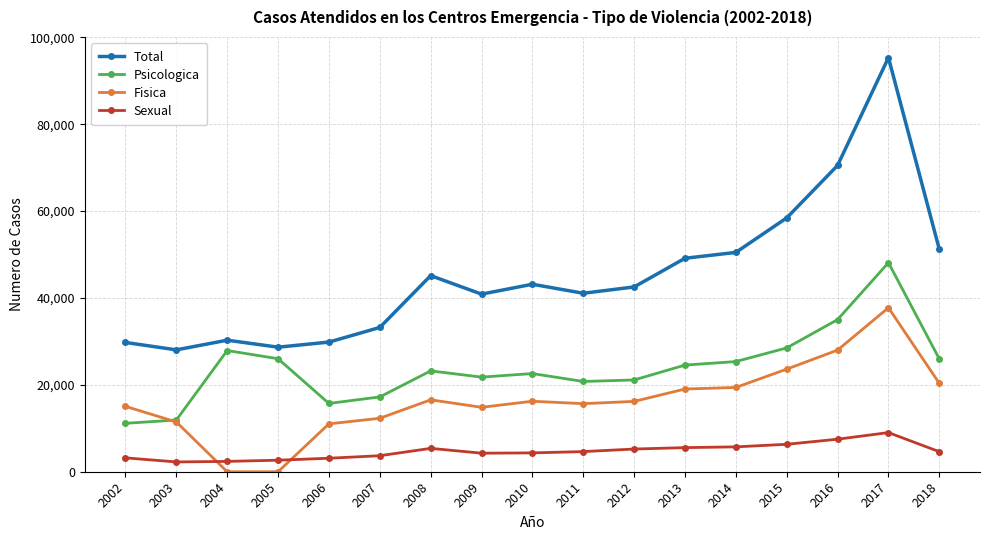

True or false: Fisica has more than 1 interior local peaks.

True